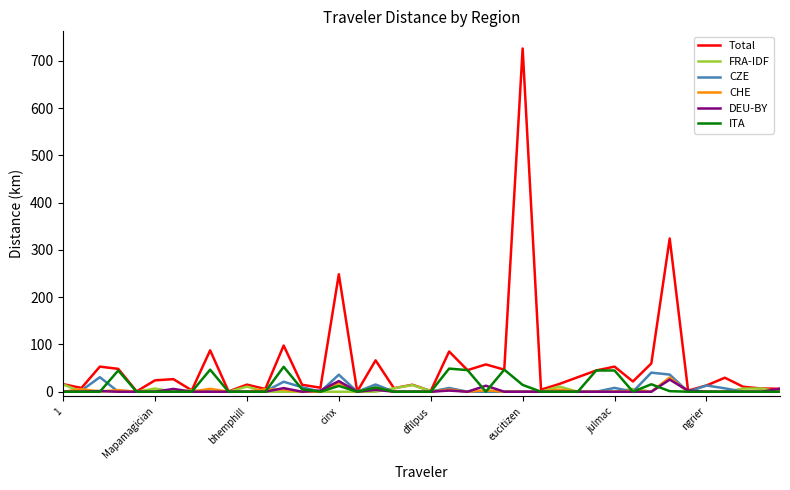

What is the highest value of the DEU-BY series?

25.6